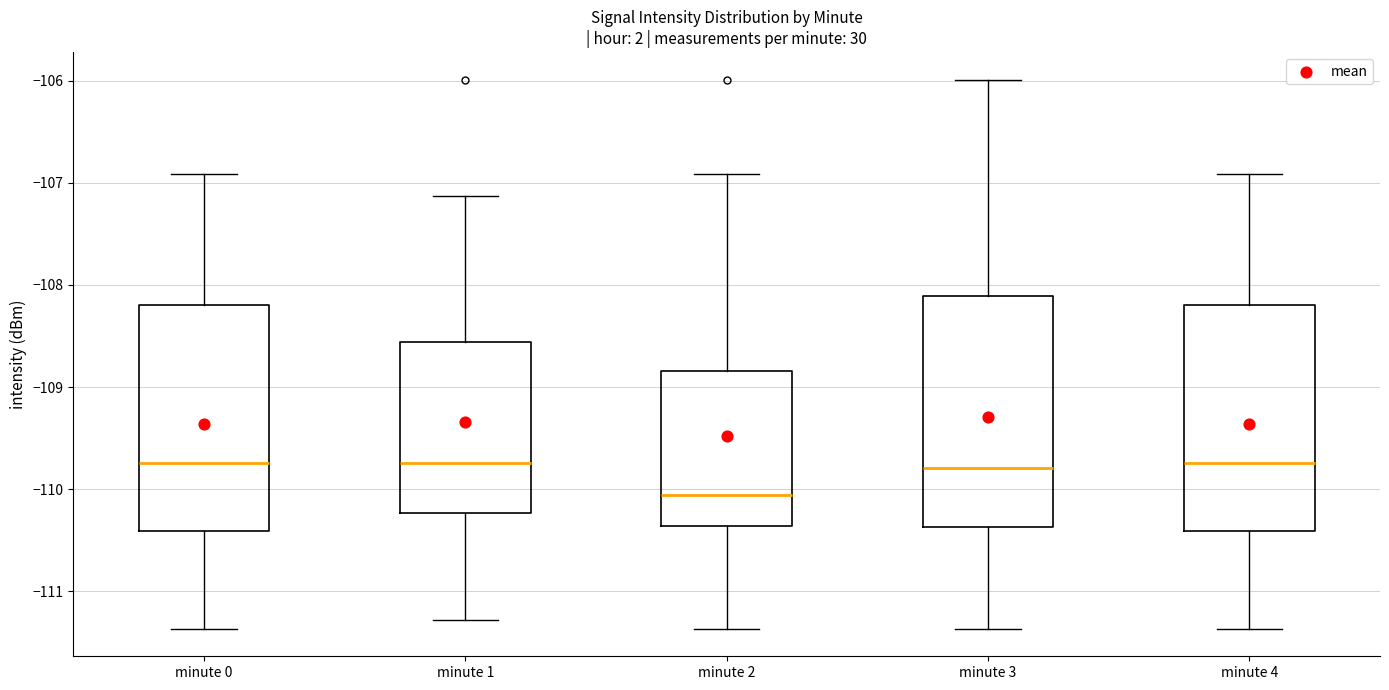

Where does the upper whisker of the box for minute 2 end on the y-axis? The values are not printed on the chart, so give them approximately, as read against the axis.

-106.9